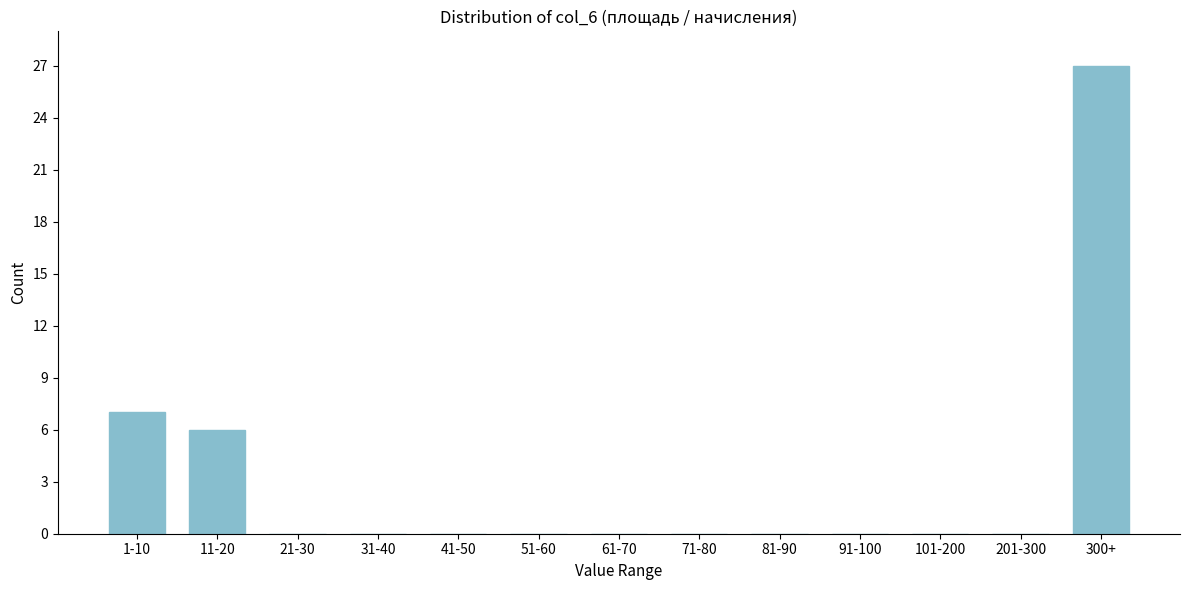

Reading right to left, extract all data points from this chart.

300+=27	201-300=0	101-200=0	91-100=0	81-90=0	71-80=0	61-70=0	51-60=0	41-50=0	31-40=0	21-30=0	11-20=6	1-10=7